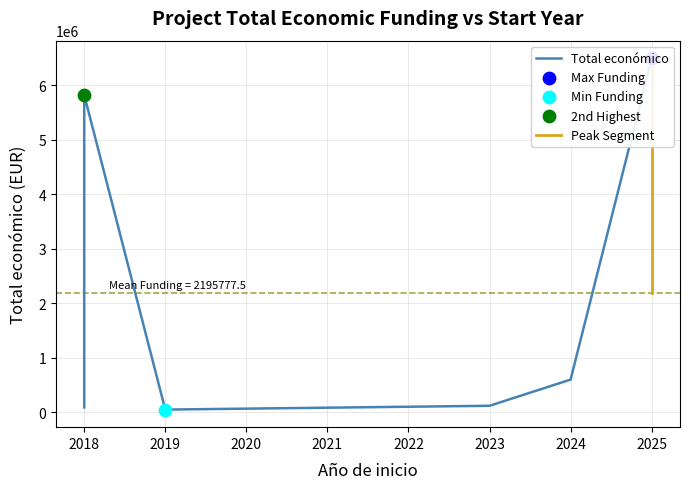

Which has a higher value, 2018 or 2019?

2018